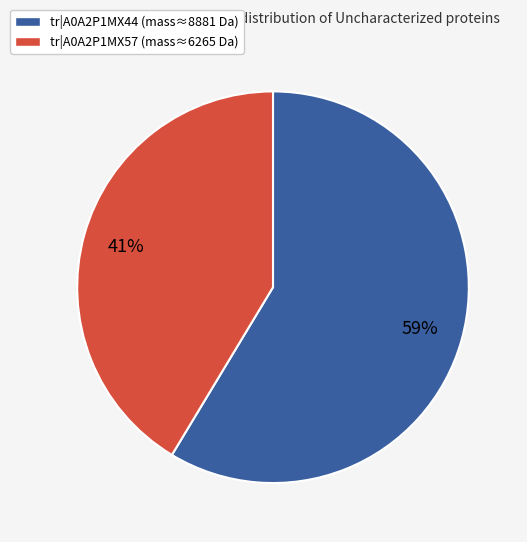

Rank the categories by value from highest to lowest.

tr|A0A2P1MX44 (mass≈8881 Da), tr|A0A2P1MX57 (mass≈6265 Da)